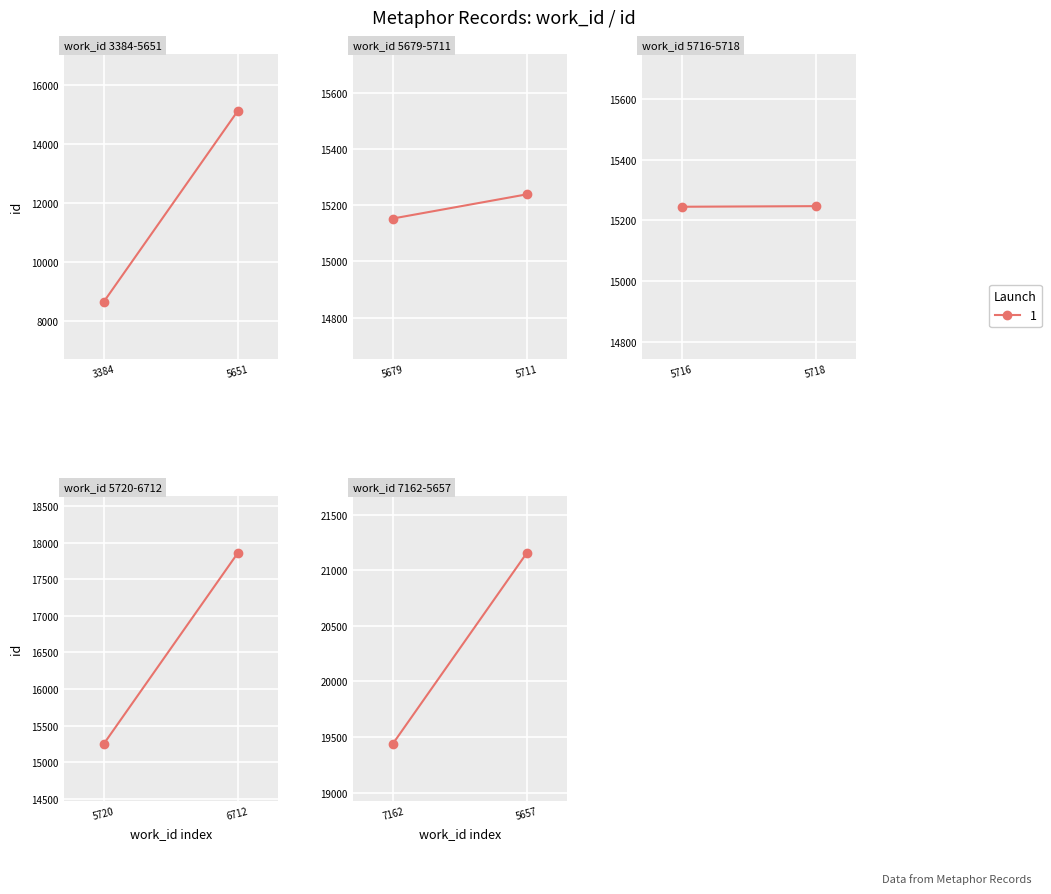

What is the difference between the maximum and minimum values?

12488